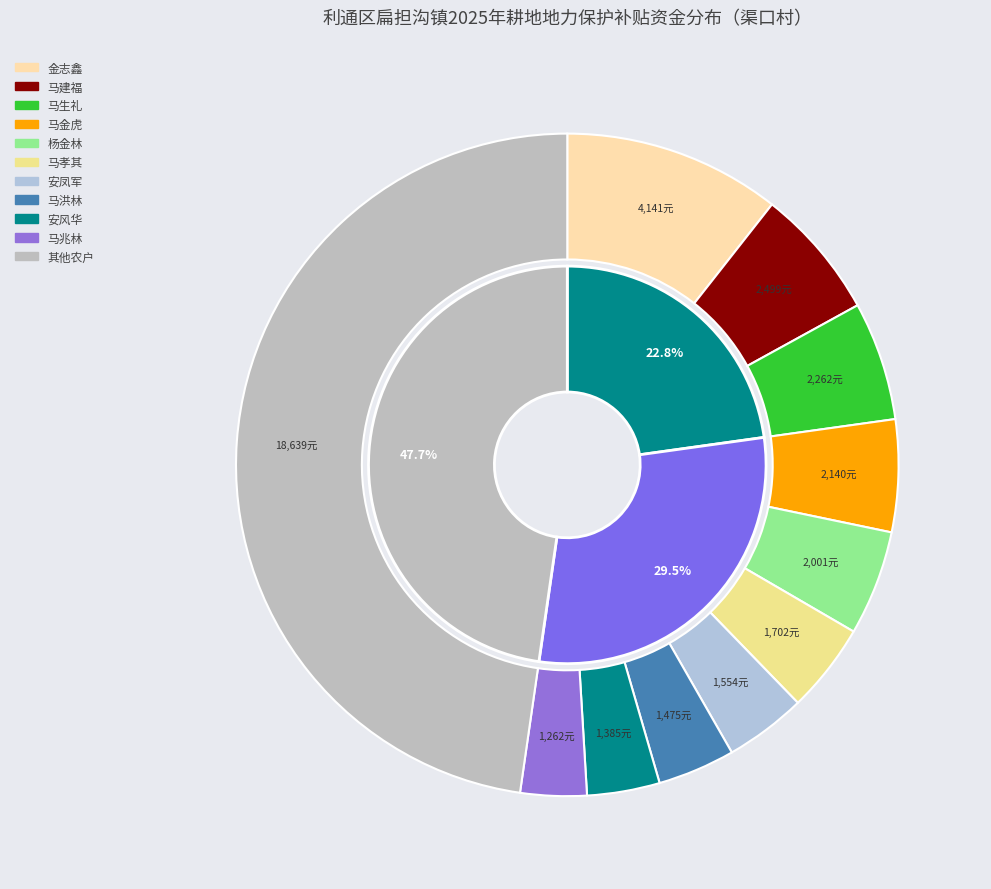

Does 马海娟 account for over 50% of the chart?

No